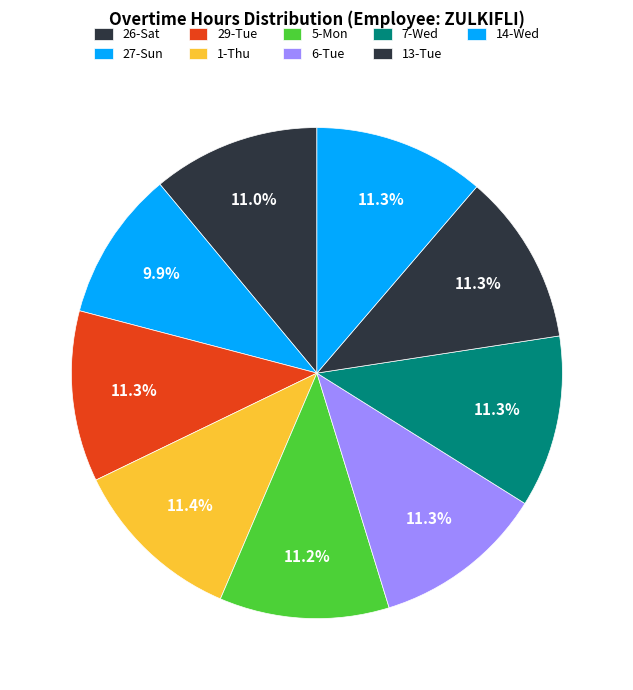

Approximately how many times larger is the value at 27-Sun compared to 14-Wed?

0.9